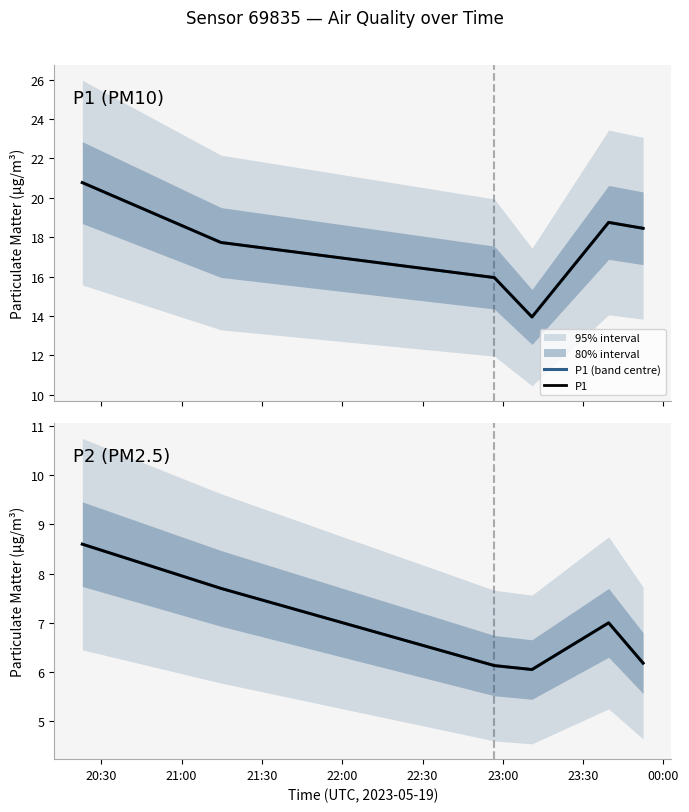

What is the average value of the P1 (band centre) series?

17.6